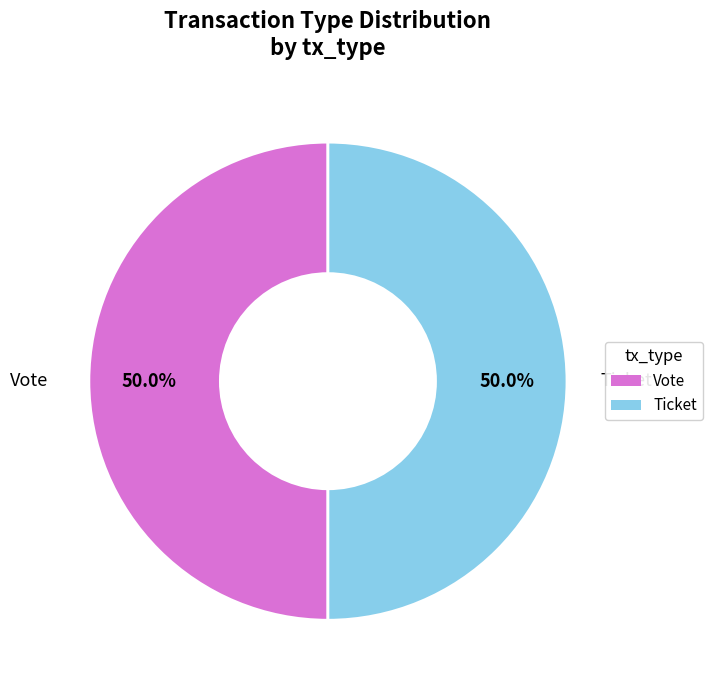

What is the ratio of the value at Vote to the value at Ticket?

1.0